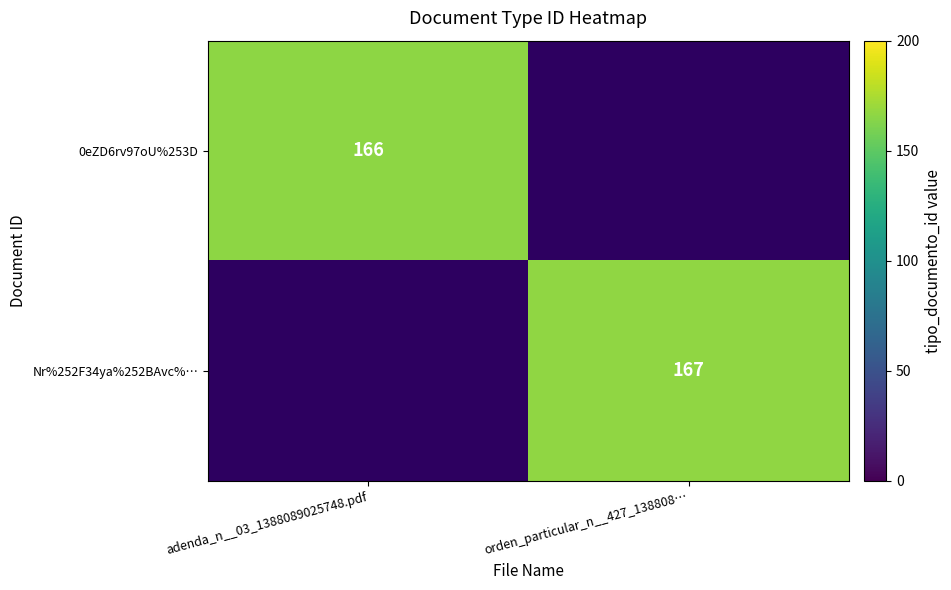

How many data points does each series have?

2